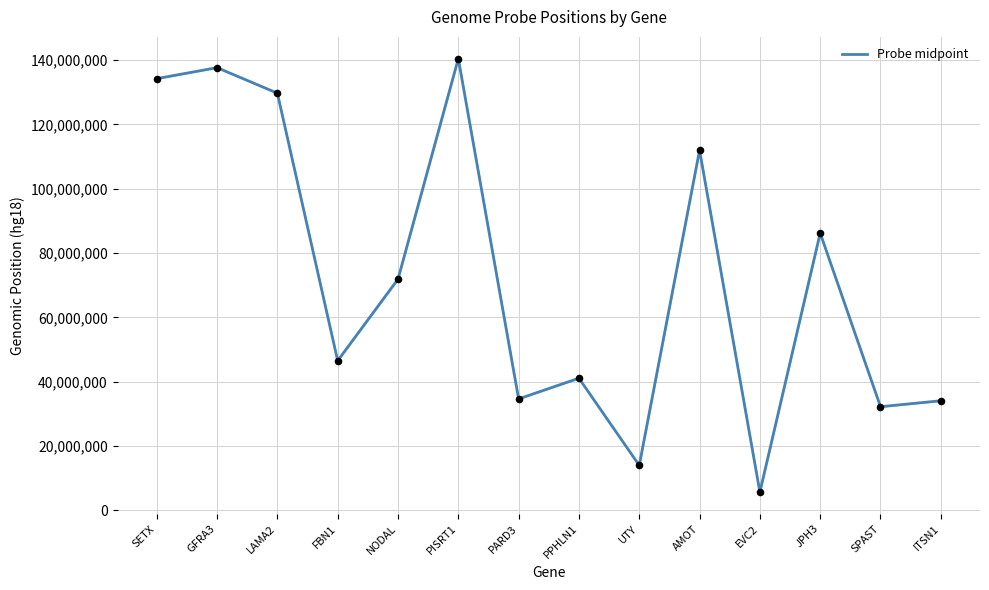

Between GFRA3 and EVC2, which is larger?

GFRA3